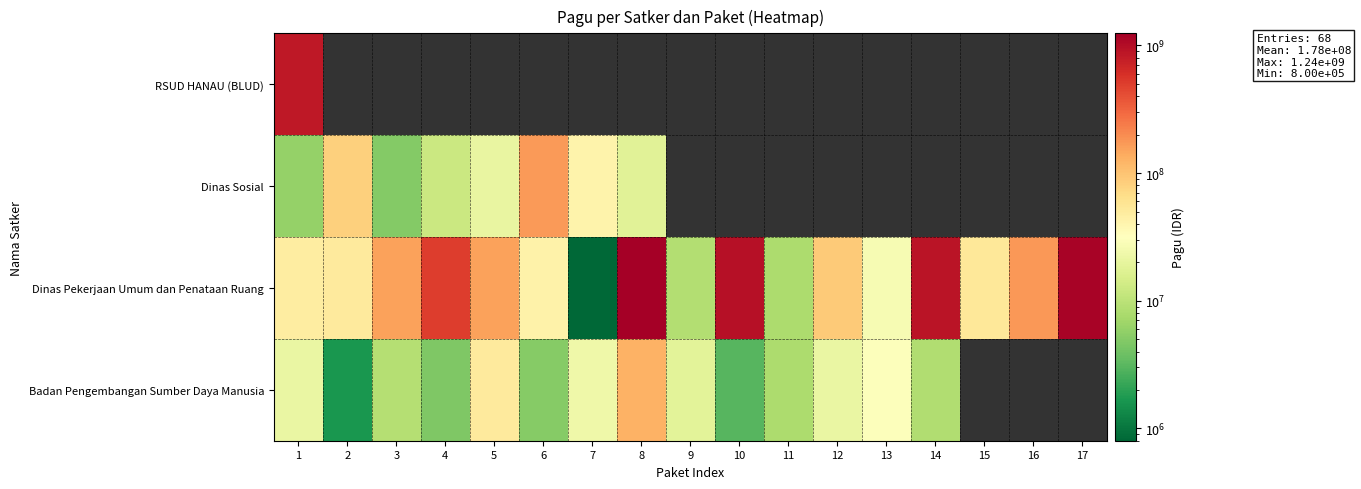

The value of Dinas Sosial at 3 is 5000000.0. True or false?

True